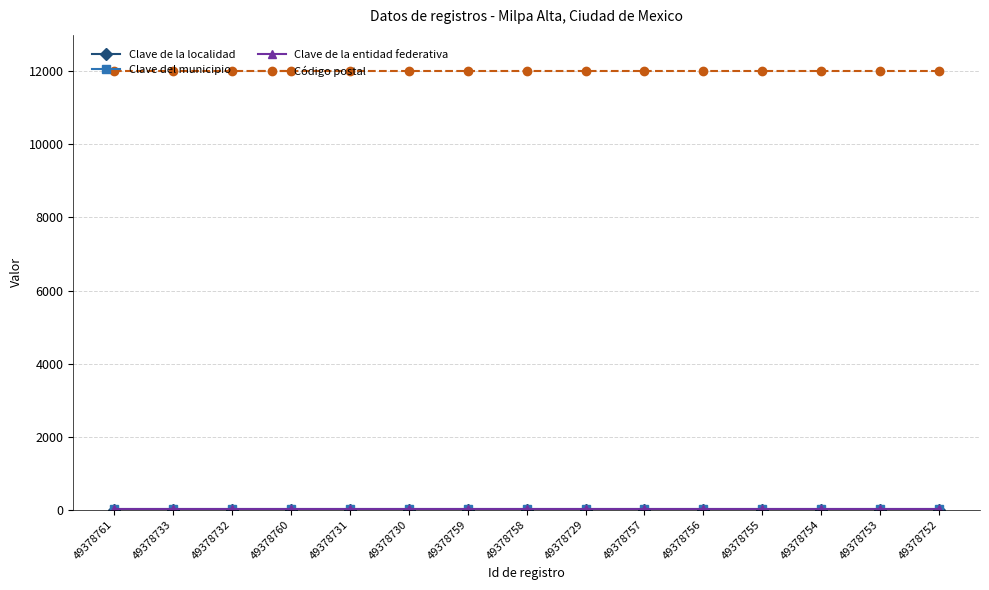

At how many categories does at least one series exceed 107?

15